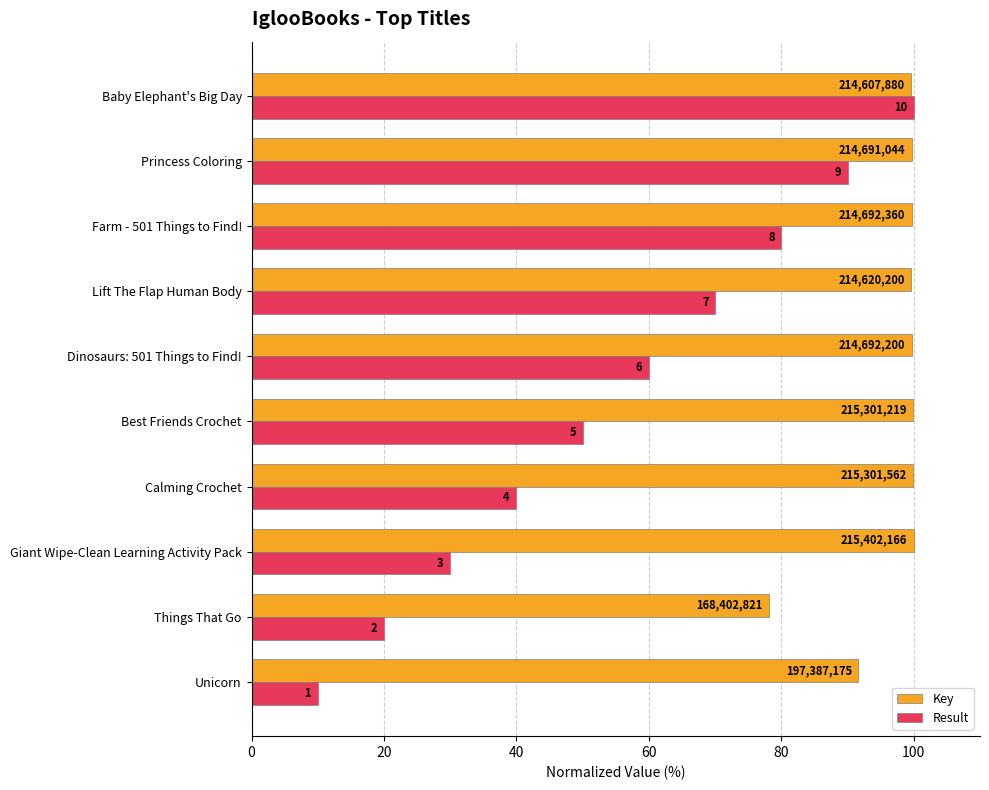

What is the lowest value of the Result series?

10.0